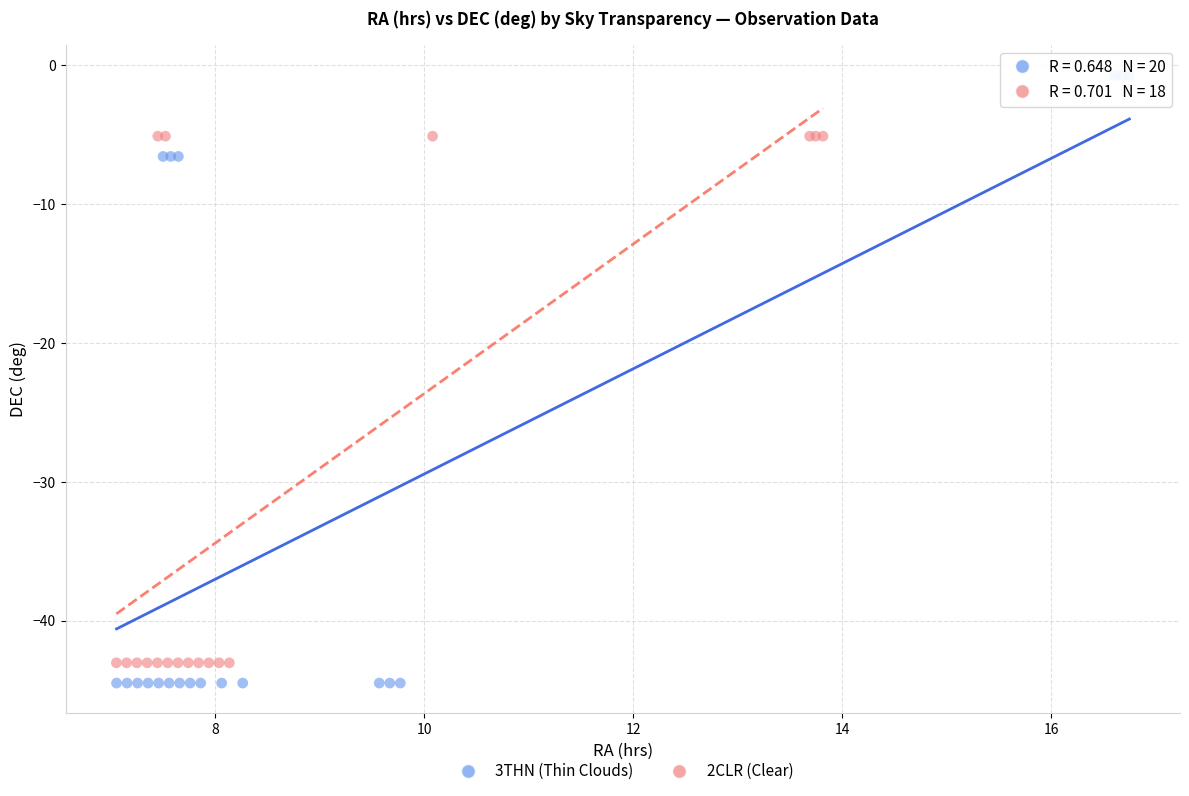

Which series contains the highest Y value?

3THN (Thin Clouds)